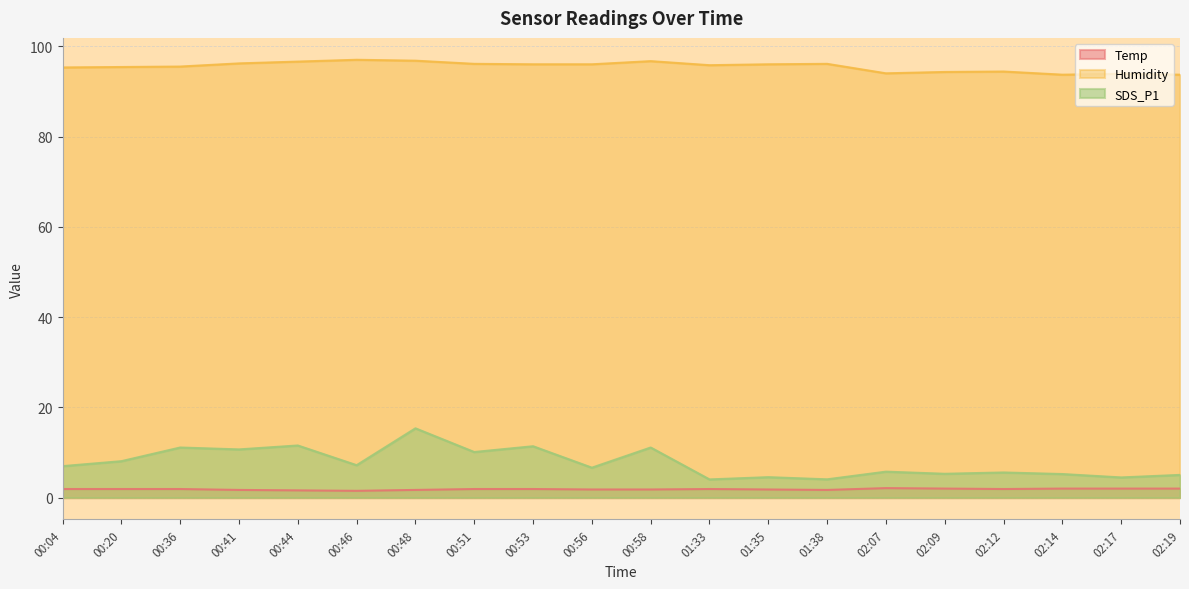

The Humidity series shows 96.2 at 00:41. True or false?

True